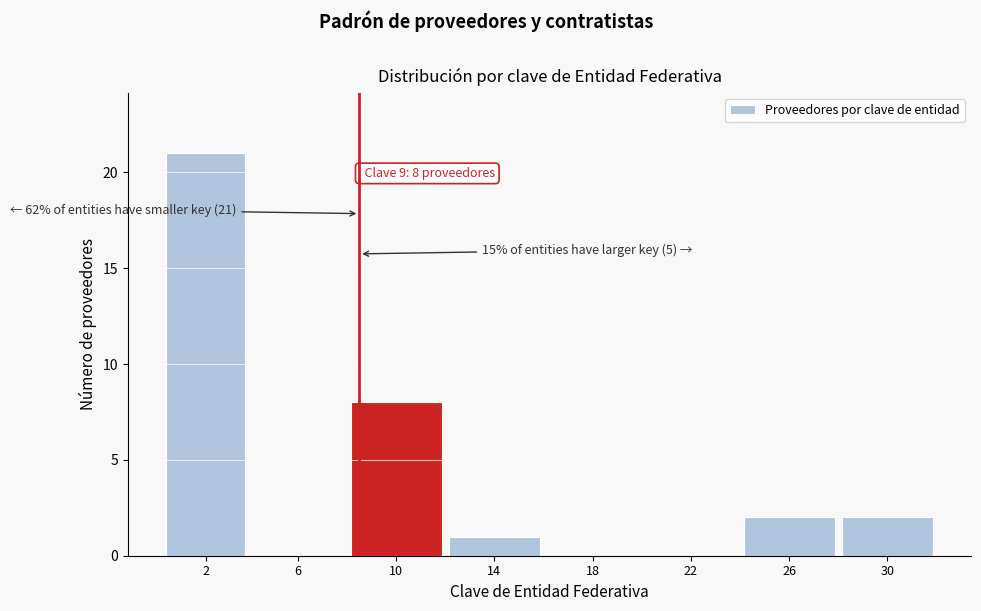

What is the greatest value displayed?

21